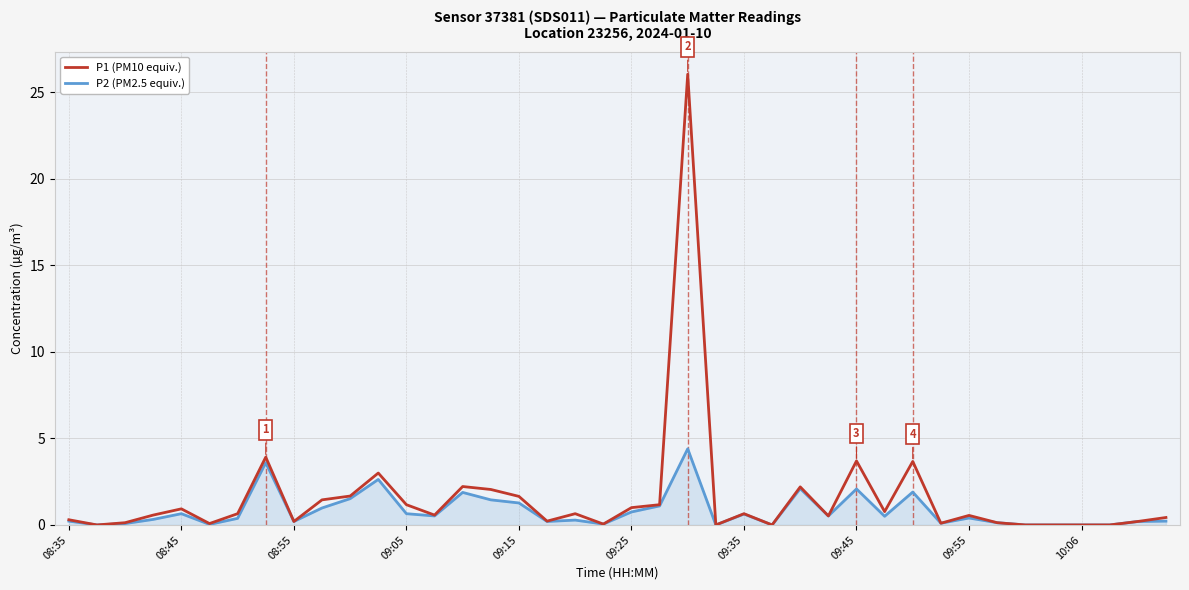

What is the difference between the maximum and minimum values in the P2 (PM2.5 equiv.) series?

4.4